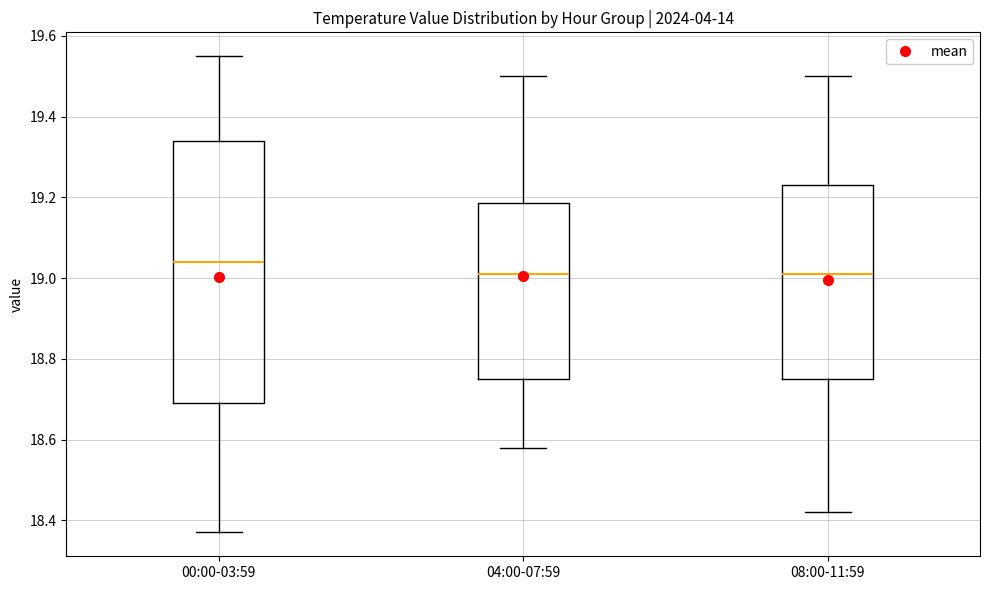

Which box is the tallest, from its lower edge to its upper edge?

00:00-03:59